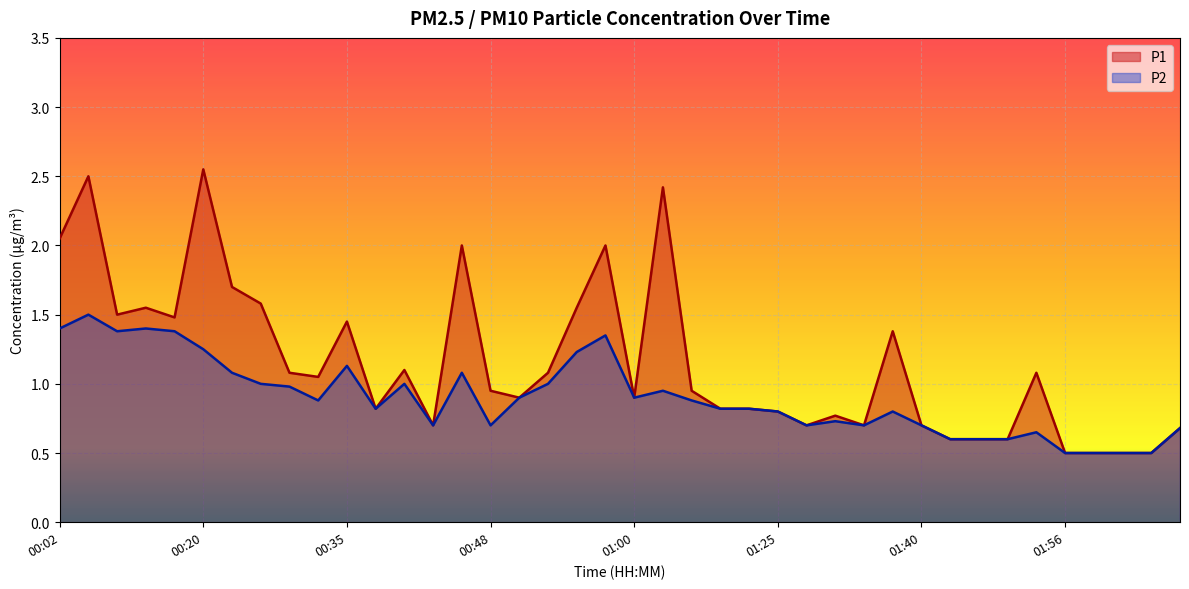

How many data points does each series have?

40